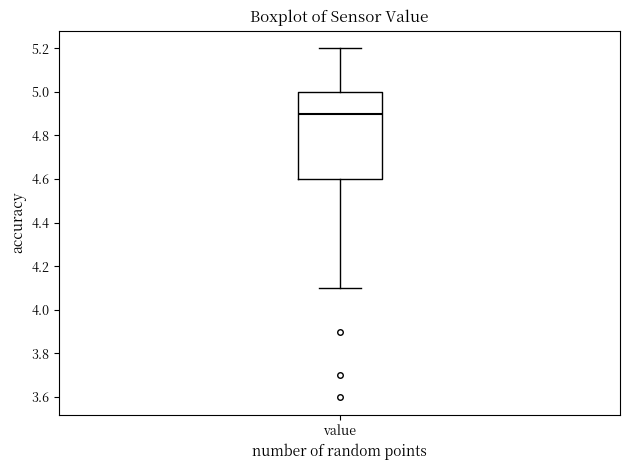

Read this box plot against the y-axis: the position of the median line, the range covered by the box, and the ends of both whiskers. The values are not printed on the chart, so give them approximately, as read against the axis.

median 4.9, box 4.6 to 5.0, whiskers 4.1 to 5.2